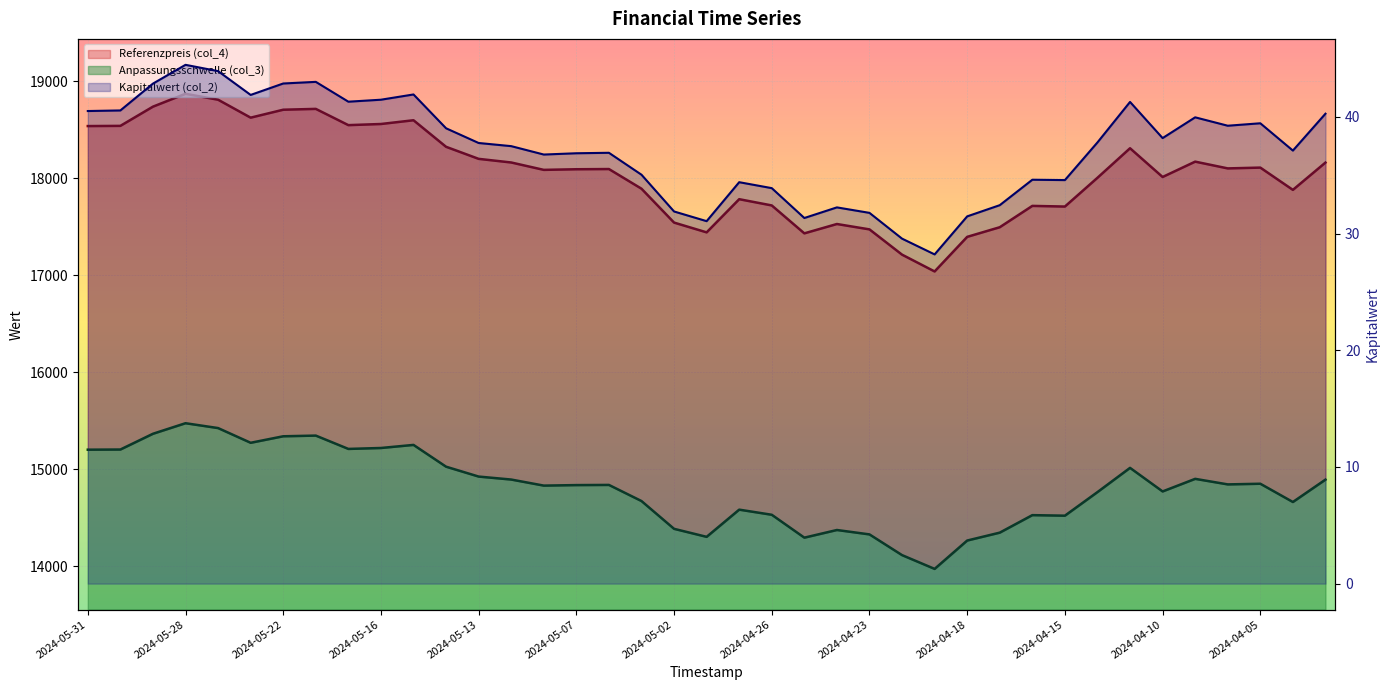

Which series has the largest total across all categories?

Referenzpreis (col_4)